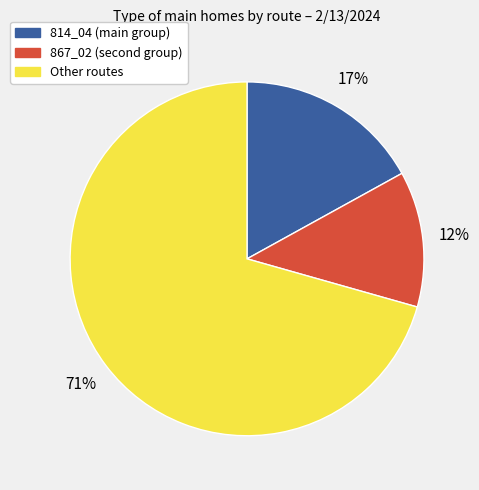

Does any single category account for the majority?

Yes